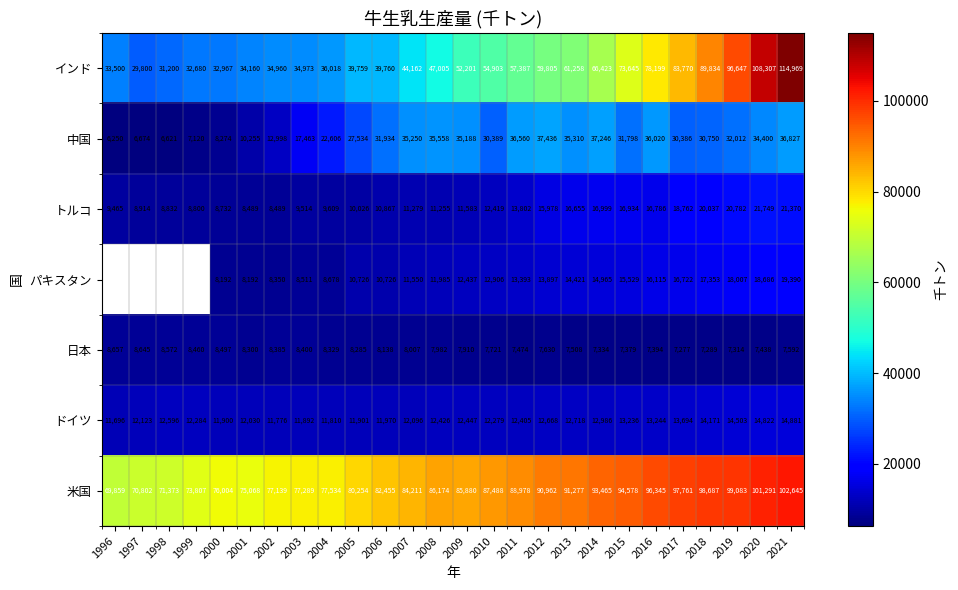

At which label is 米国 closest to 86252?

2008